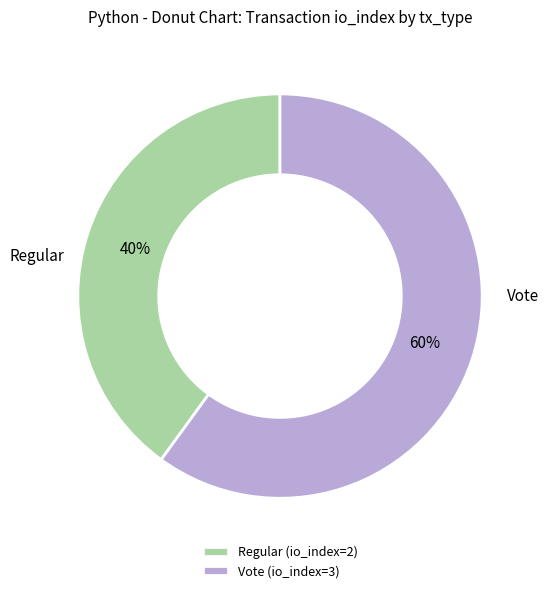

Between Regular (io_index=2) and Vote (io_index=3), which is larger?

Vote (io_index=3)